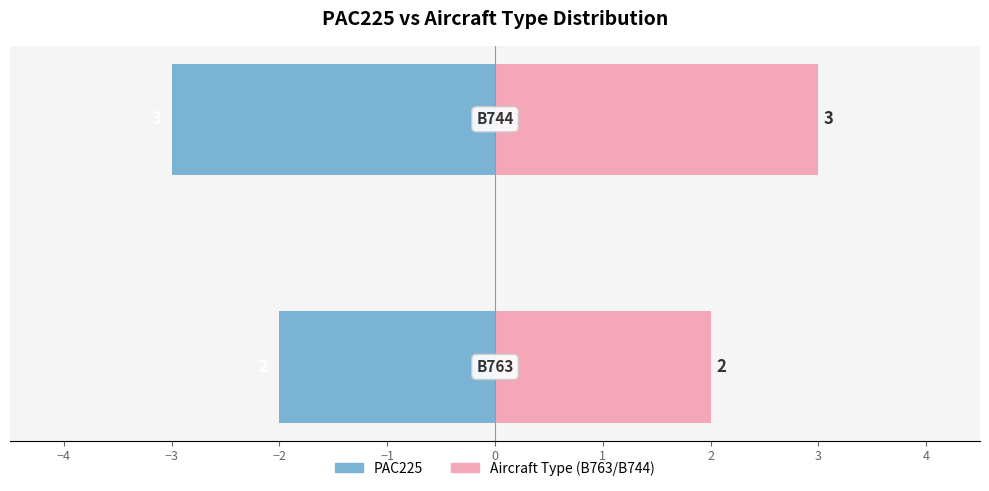

Reading left to right, extract all data points from this chart.

PAC225: -2	-3
Aircraft Type: 2	3